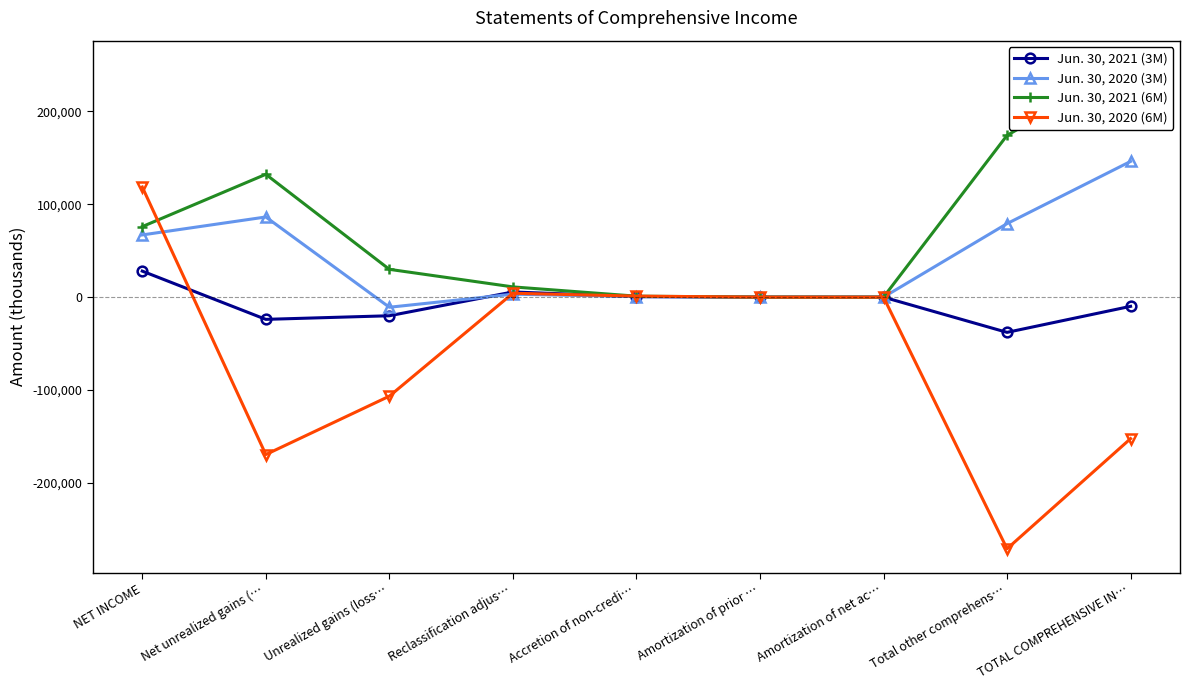

The Jun. 30, 2020 (6M) series shows -106629 at Unrealized gains (loss…. True or false?

True